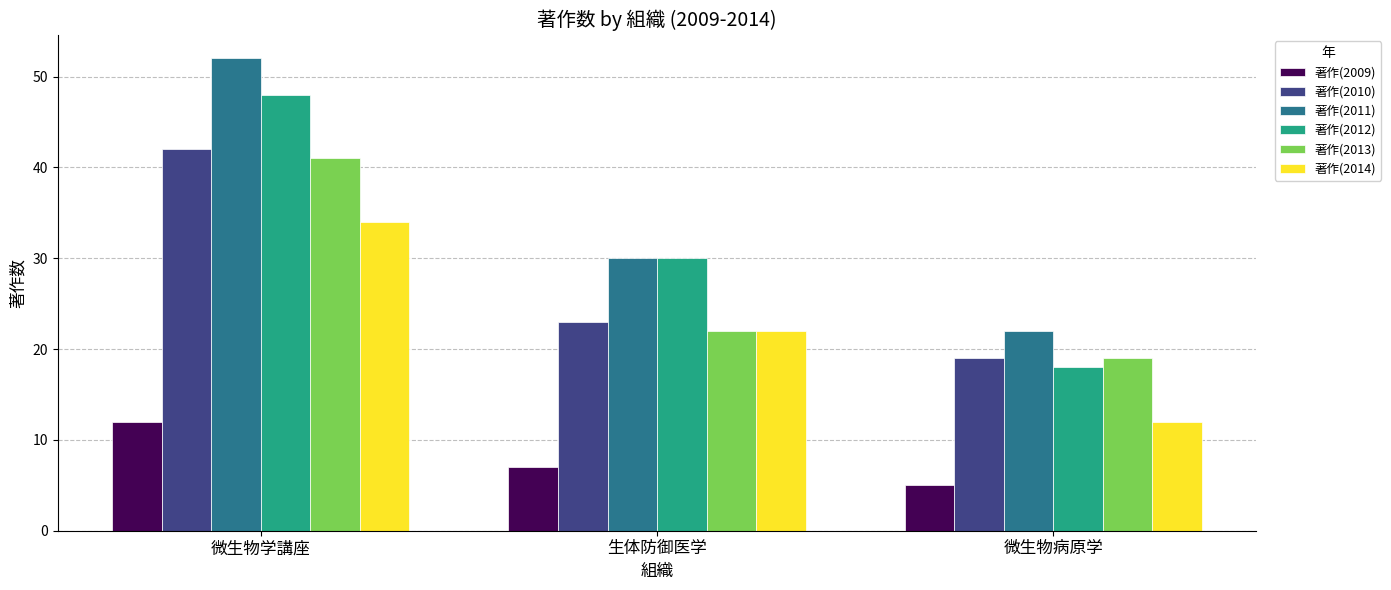

How many data points in 著作(2011) are less than 30?

1